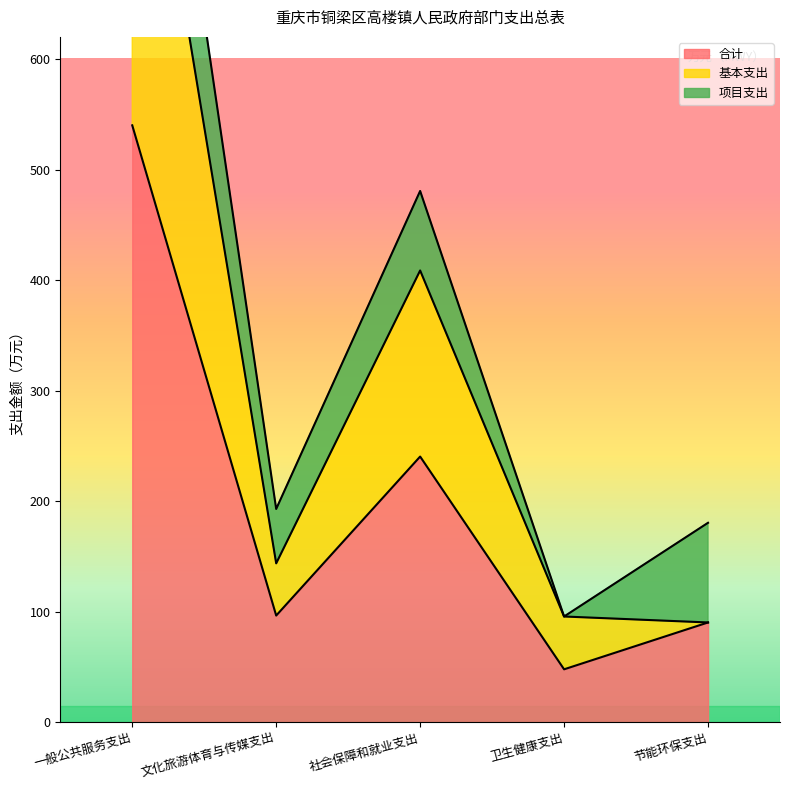

What is the label of the 3rd point from the left?

社会保障和就业支出